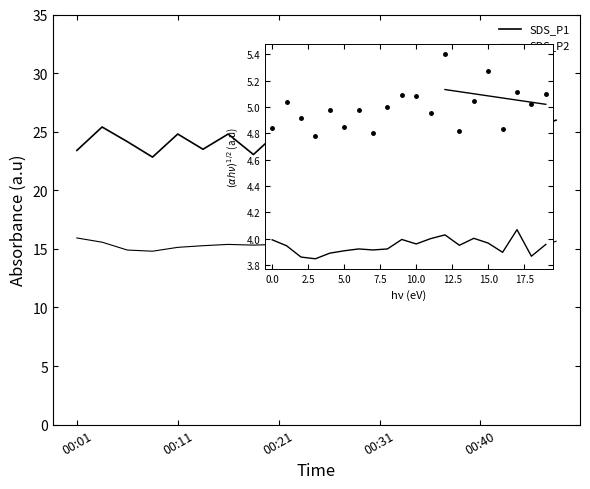

Does the chart have visible grid lines?

No